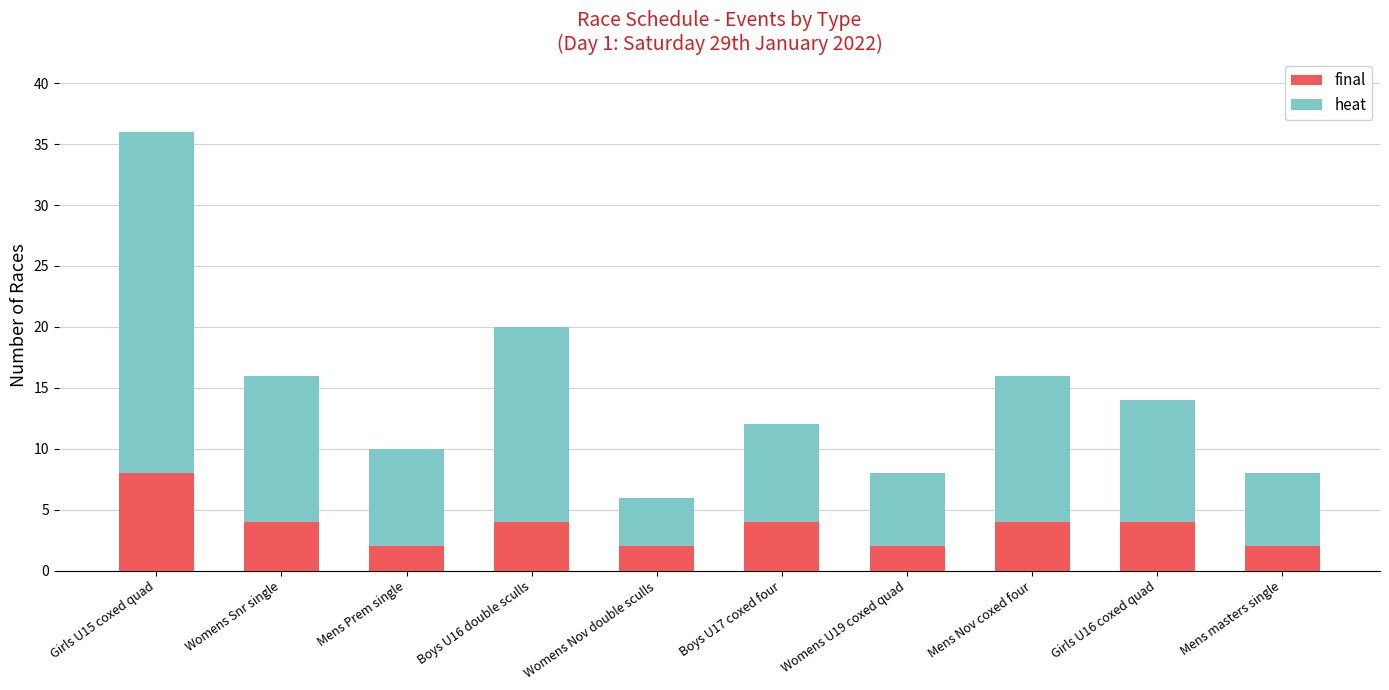

Reading left to right, list the values for the final series.

8	4	2	4	2	4	2	4	4	2